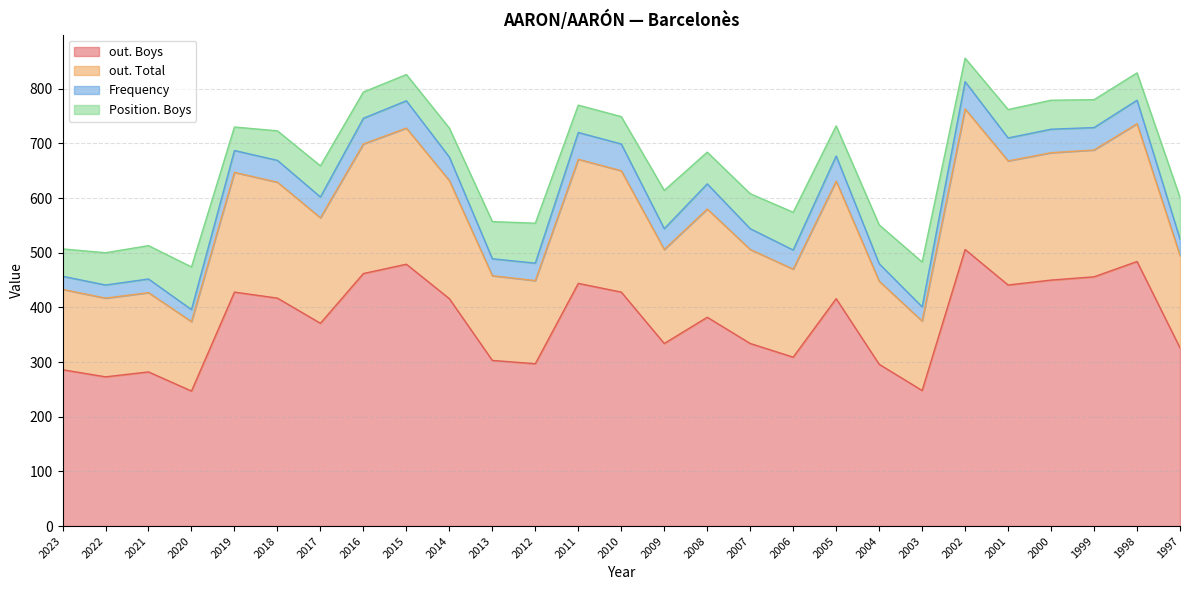

Which category has the highest value in the out. Boys series?

2002